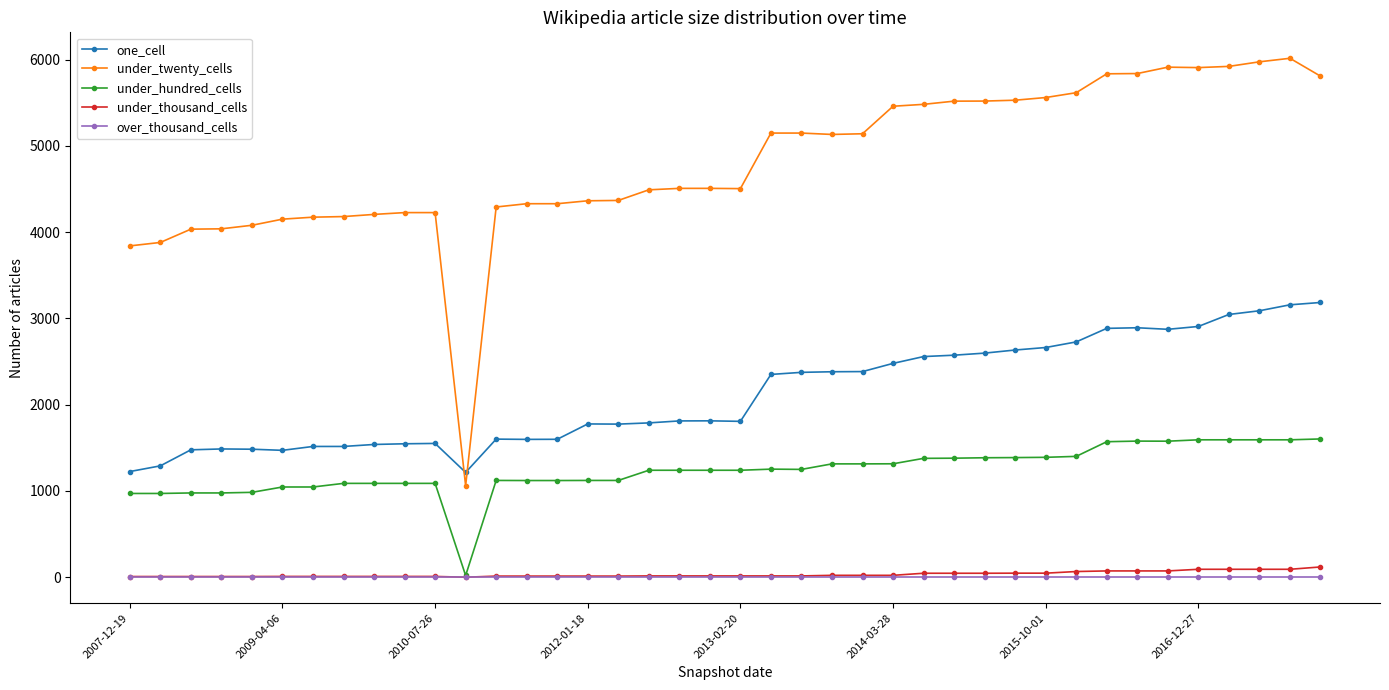

Which series has the largest range (max minus min)?

under_twenty_cells